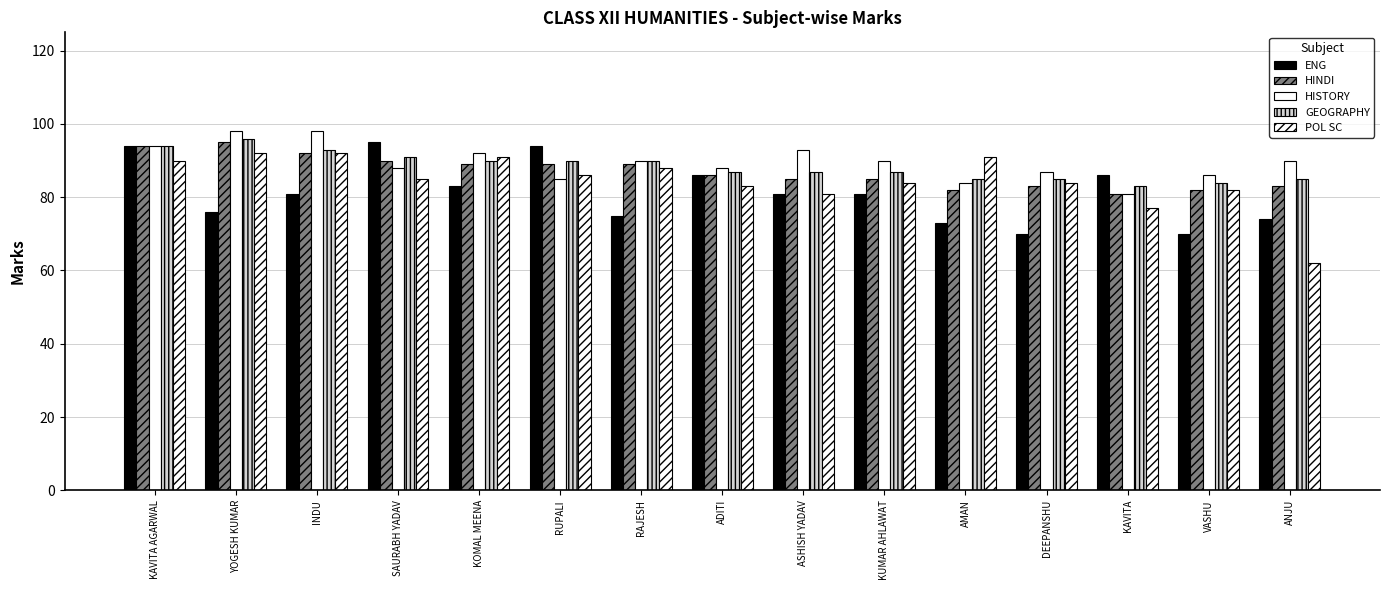

What is the sum of the ENG values at RAJESH and RUPALI?

169